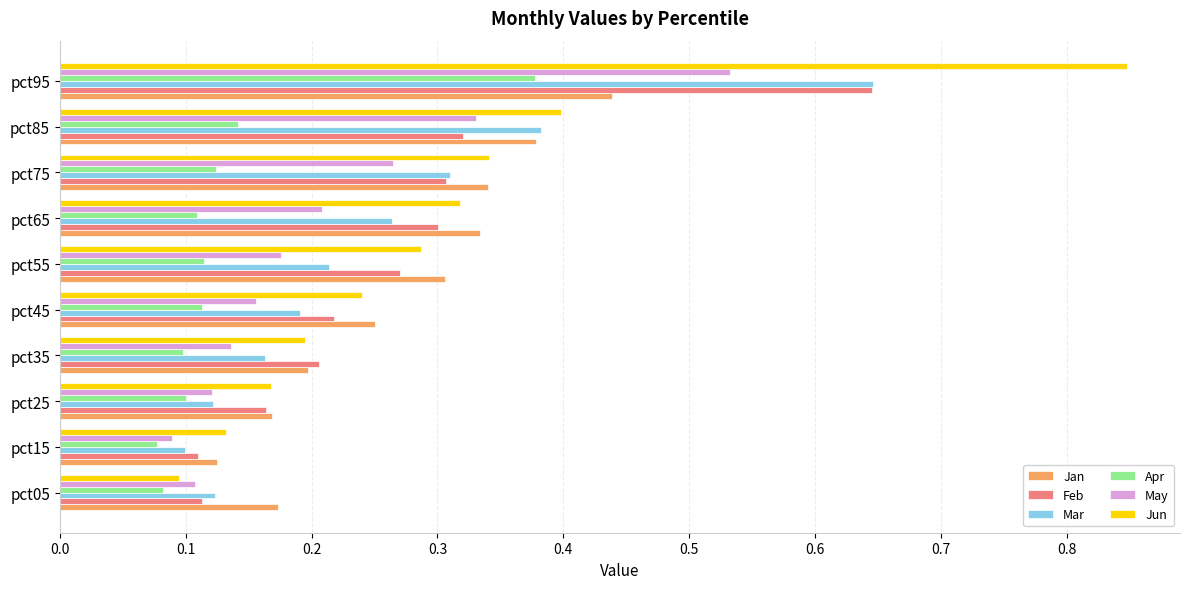

What is the sum of all May values?

2.1